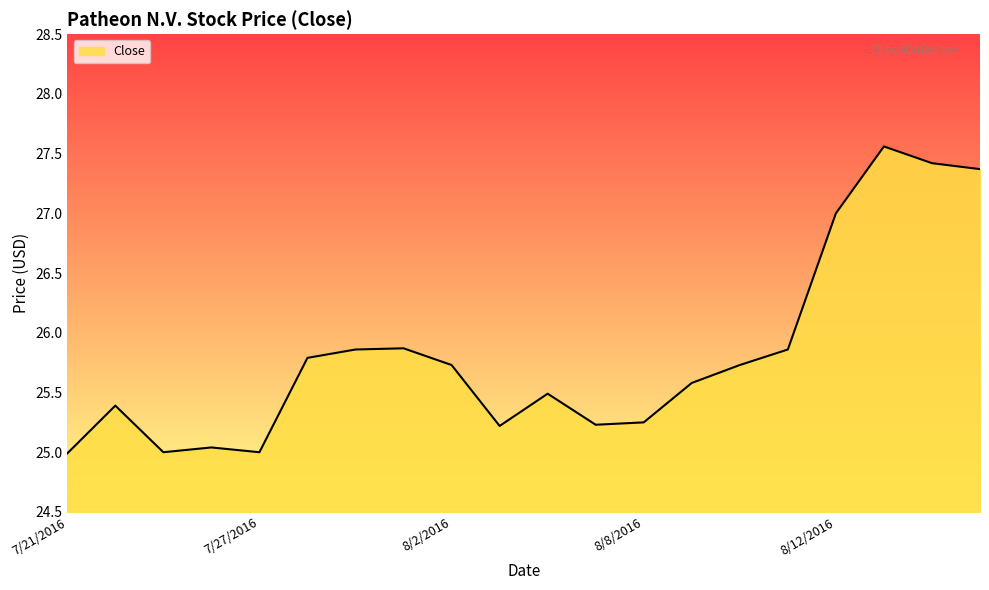

What is the difference between the maximum and minimum values?

2.6